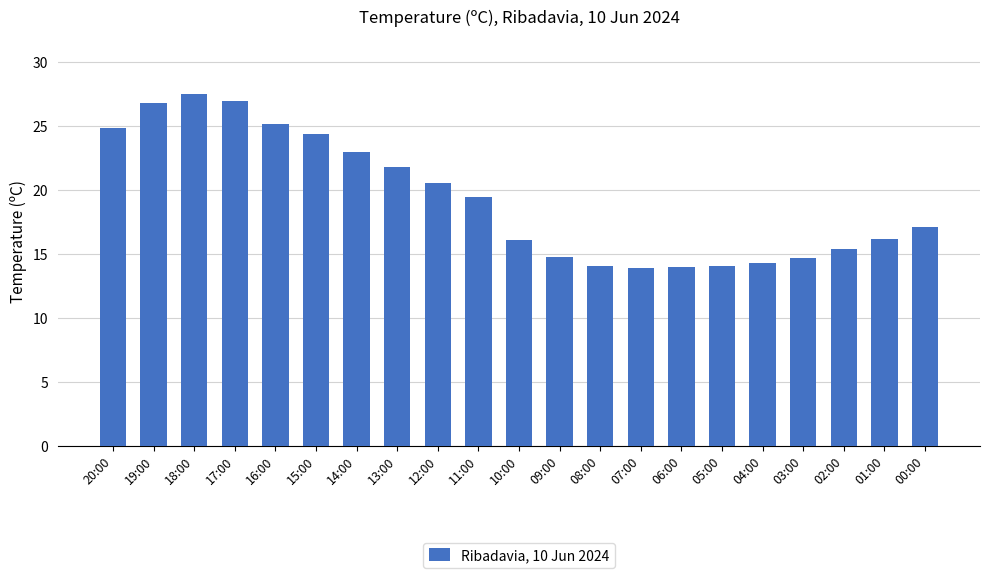

What is the sum of the values at 10:00 and 19:00?

42.9